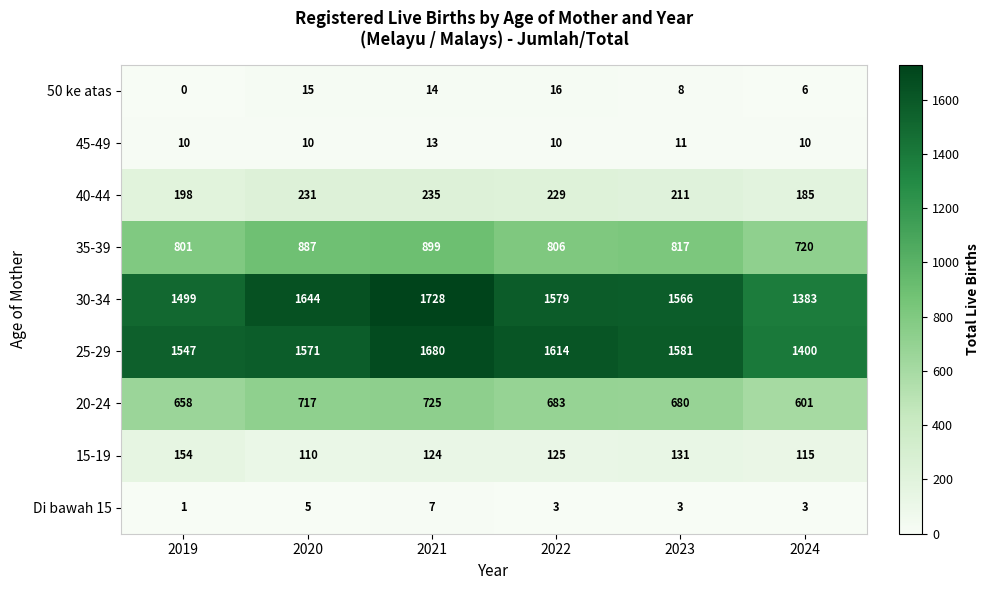

Is it true that 45-49 equals 15 at 2023?

False